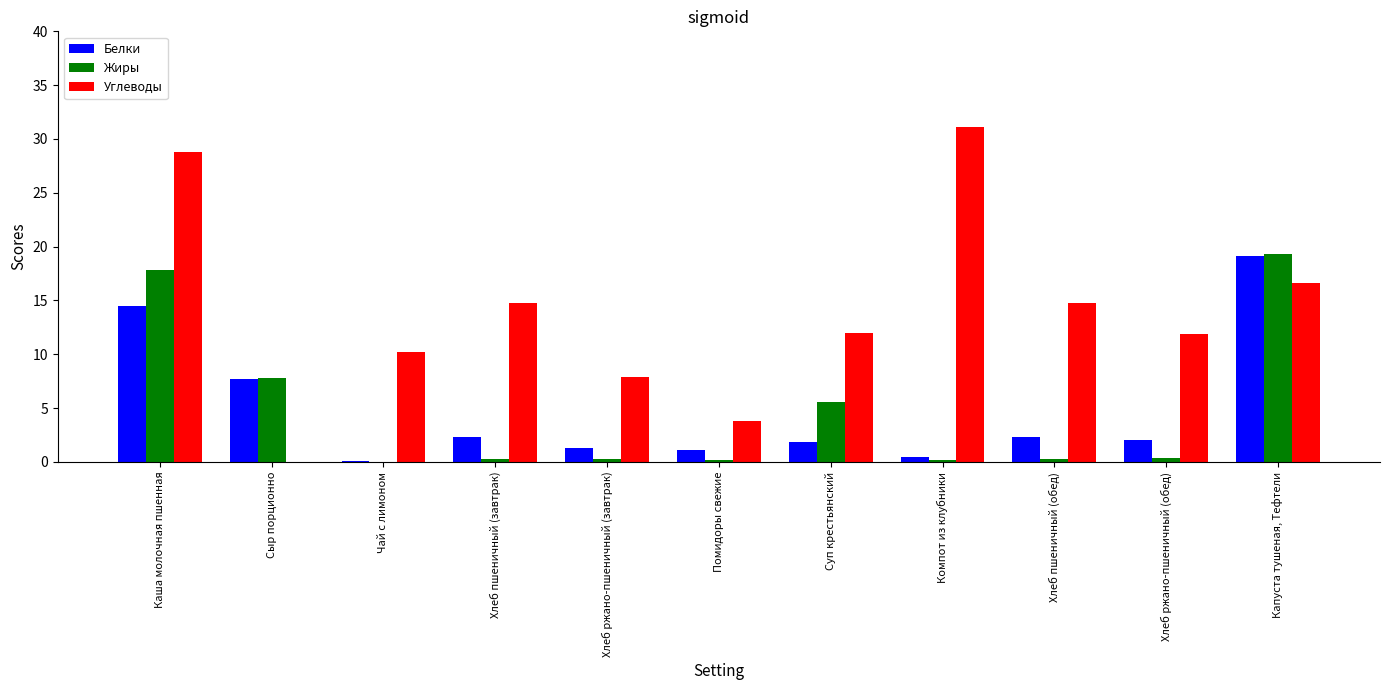

How many categories are shown in the chart?

11